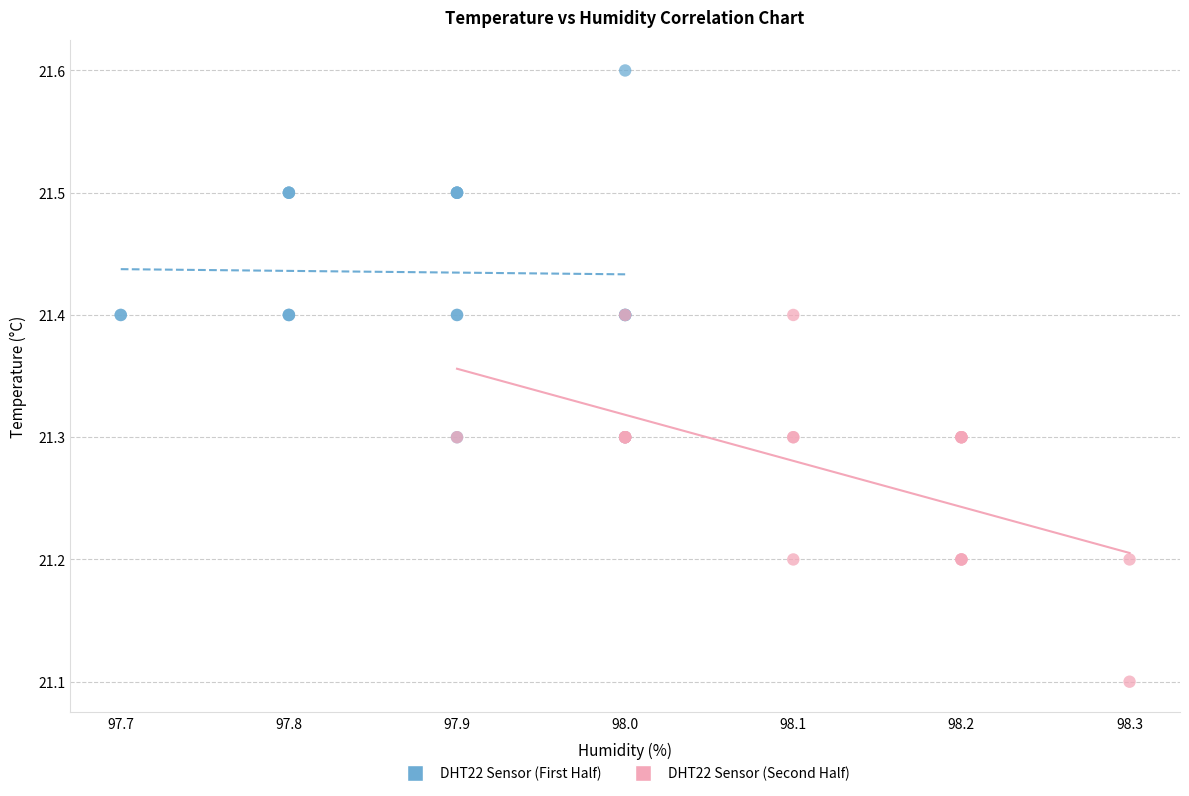

Which series reaches the minimum Y coordinate?

DHT22 Sensor (Second Half)